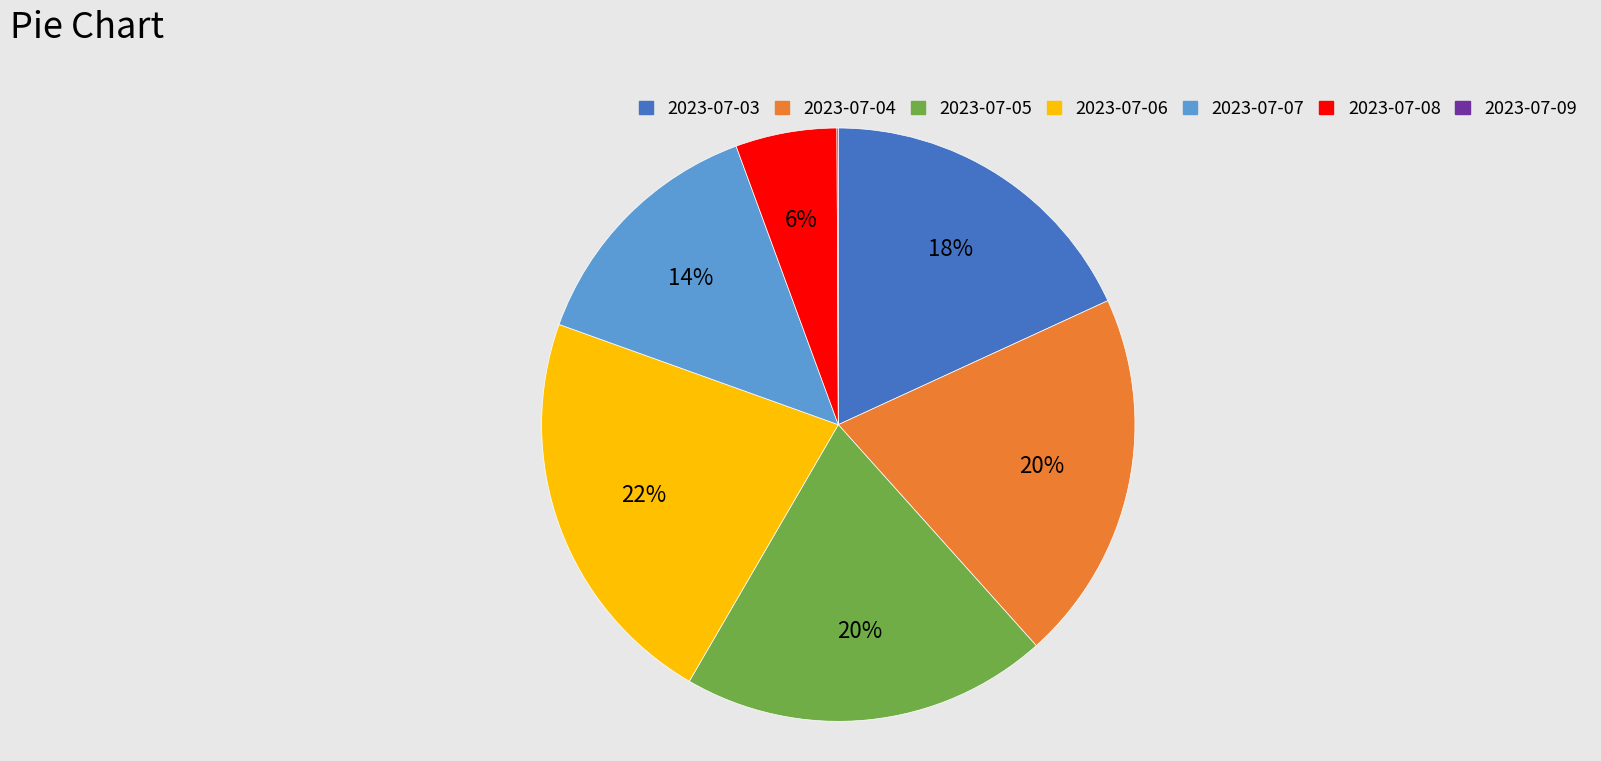

To the nearest percent, what is the difference between the largest and smallest slice percentages?

22%